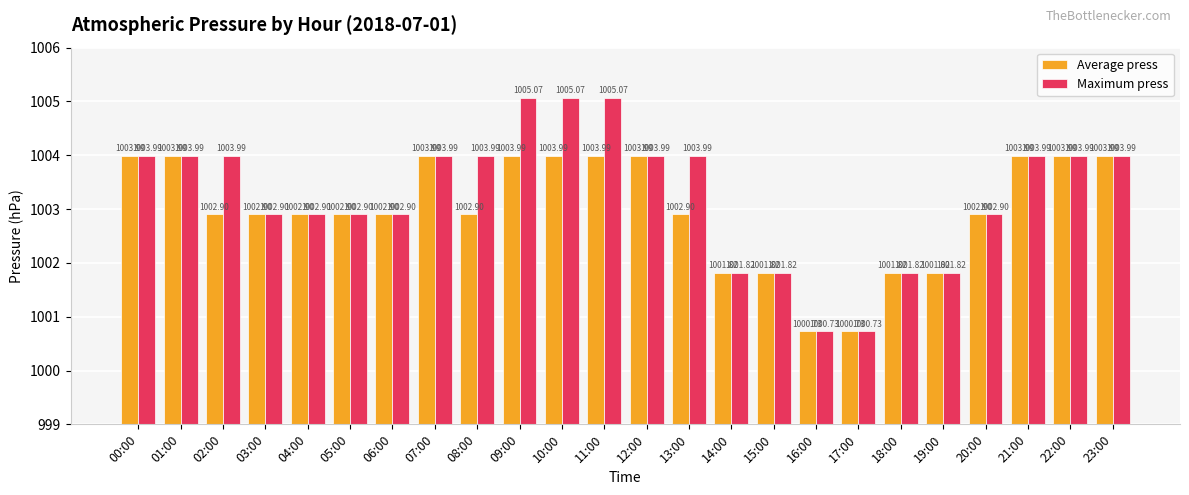

Count the number of data series in this chart.

2